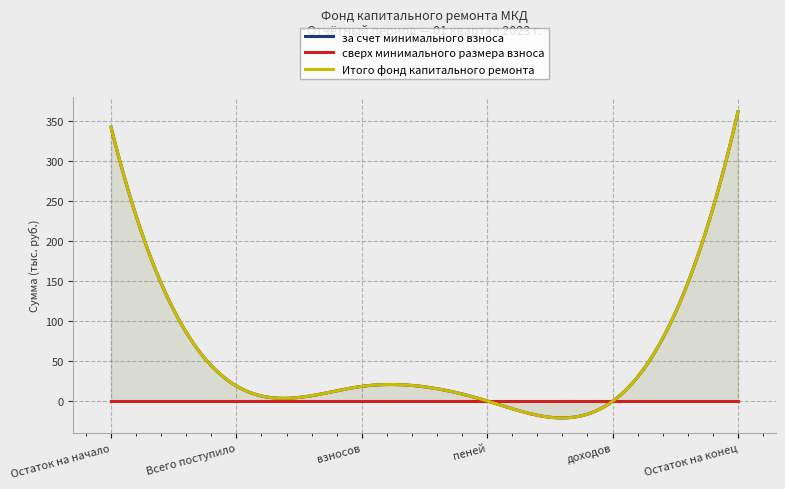

What is the highest value of the Итого фонд капитального ремонта series?

361.2